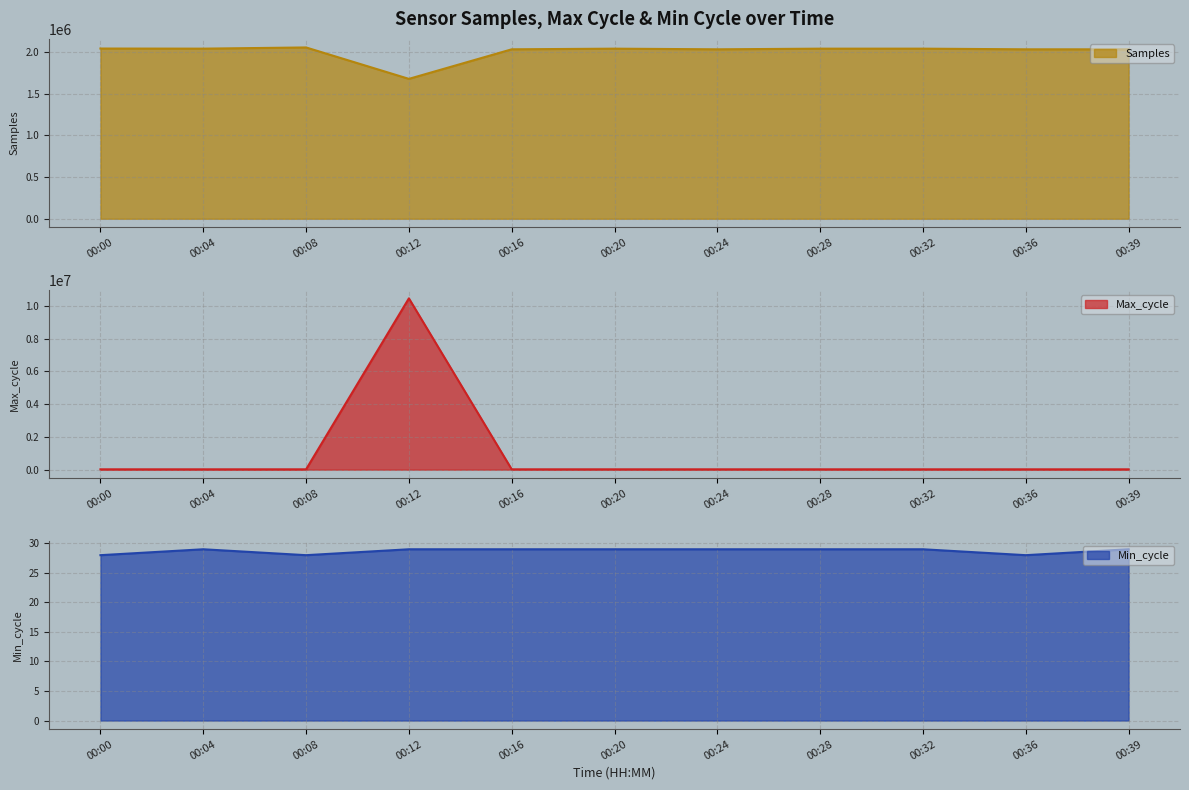

What value does the Max_cycle series have at 00:20, to the nearest 100?

19900